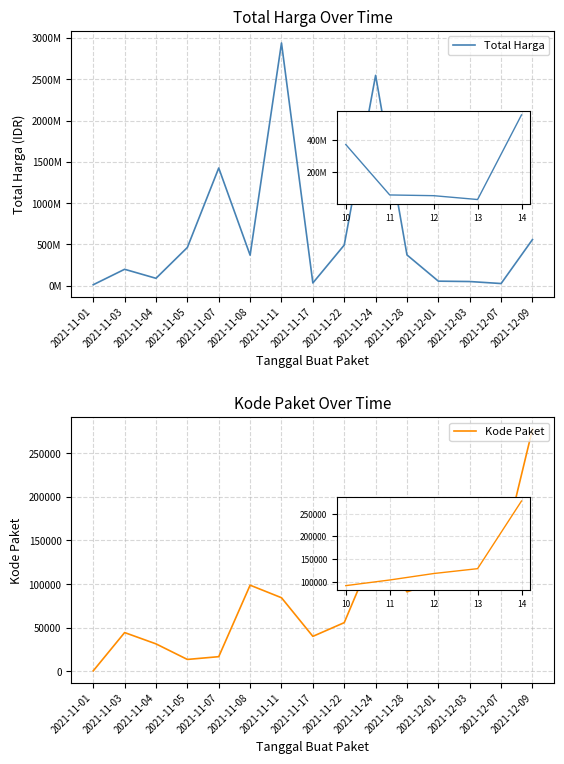

Which has a higher value, 2021-11-17 or 2021-11-22?

2021-11-22